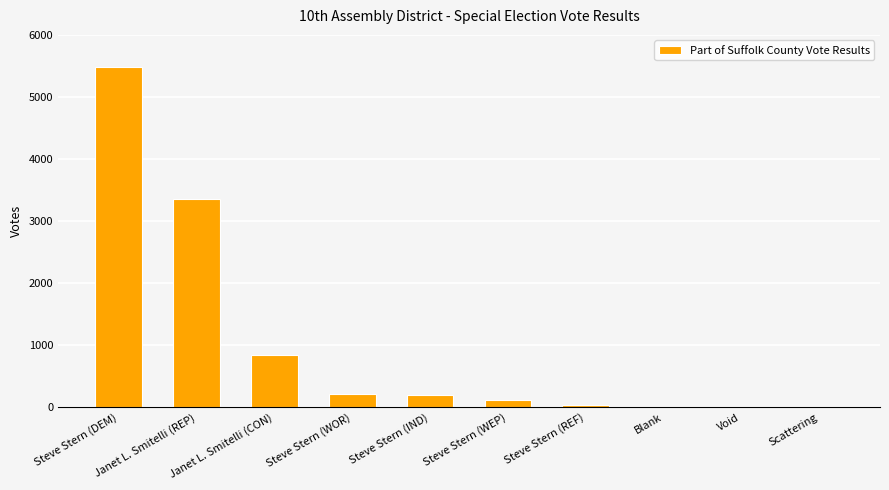

What is the sum of the values at Steve Stern (DEM) and Steve Stern (WEP)?

5597